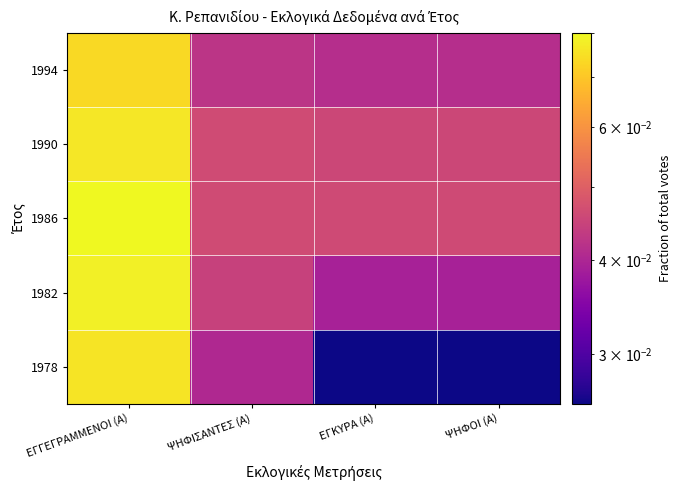

What is the greatest value displayed?

0.1